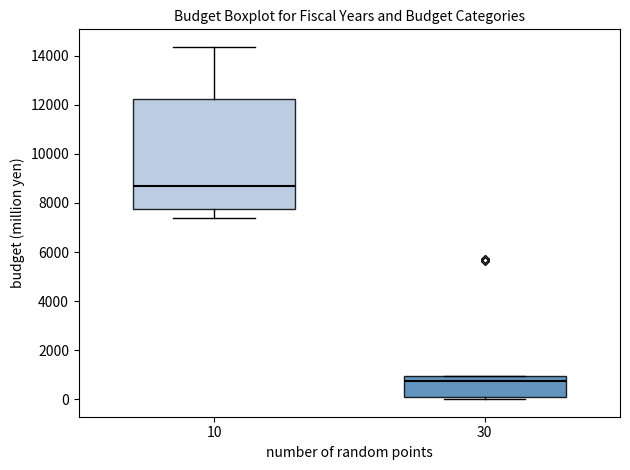

Reading left to right, transcribe this box plot: for each box, give where its median line is, the range the box spans, and where its two whiskers end, as read against the y-axis. The values are not printed on the chart, so give them approximately, as read against the axis.

10: median 8800, box 7800 to 12200, whiskers 7400 to 14400
30: median 800, box 0 to 1000, whiskers 0 (just below the box's lower edge) to 1000